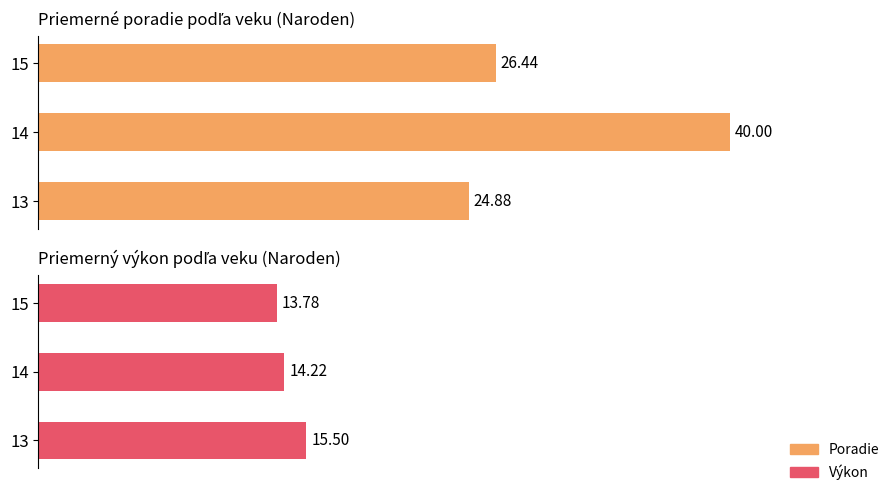

What is the difference between the Výkon values at 13 and 14?

1.3